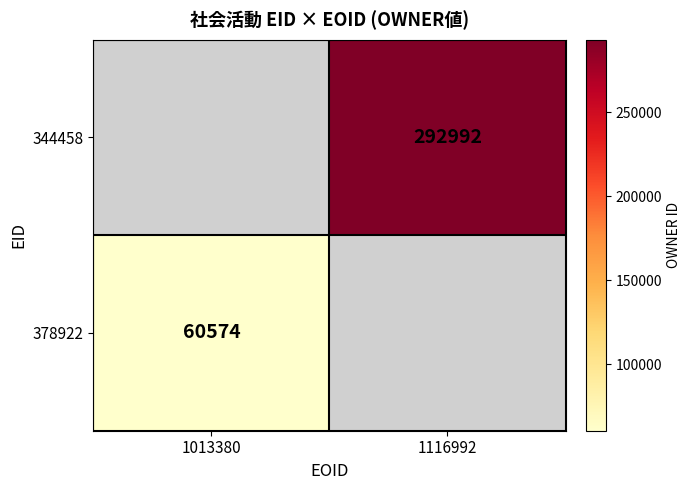

Is it true that 378922 equals 28386 at 1013380?

False